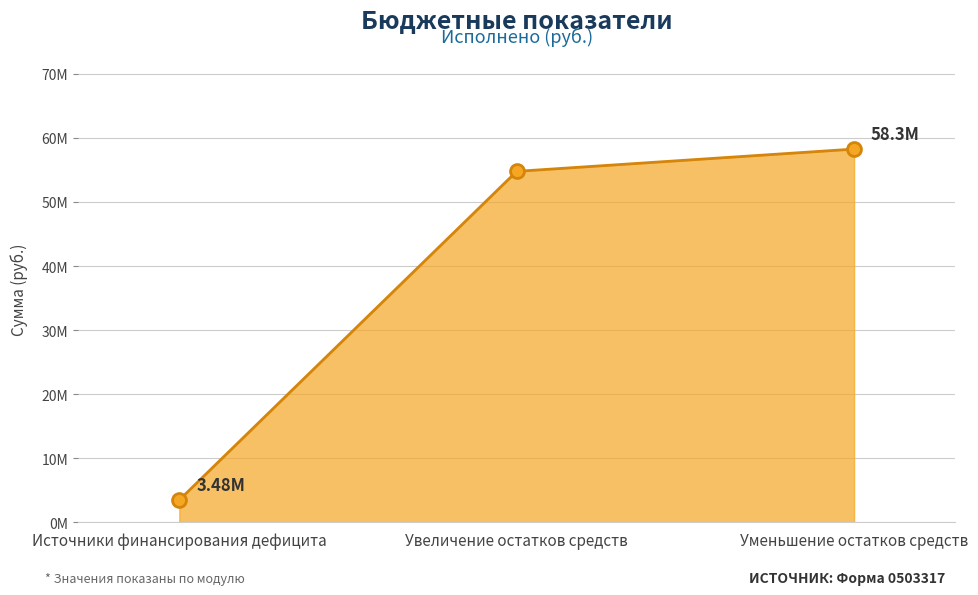

Reading left to right, transcribe all the data shown in this chart.

Источники финансирования дефицита=3478837.5	Увеличение остатков средств=54778688.5	Уменьшение остатков средств=58257526.0